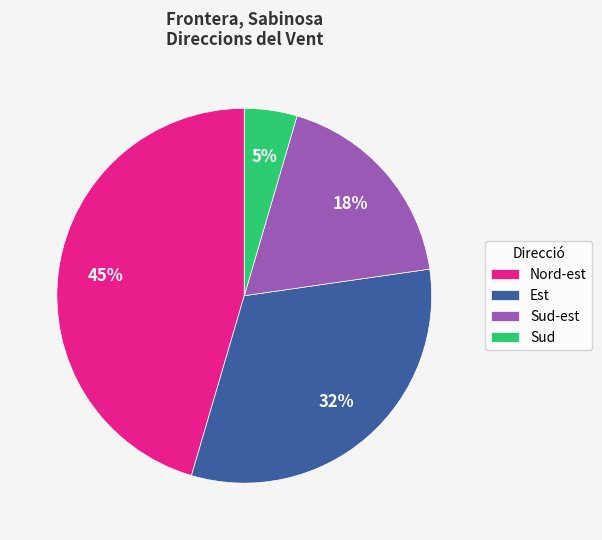

Between Sud and Est, which is larger?

Est